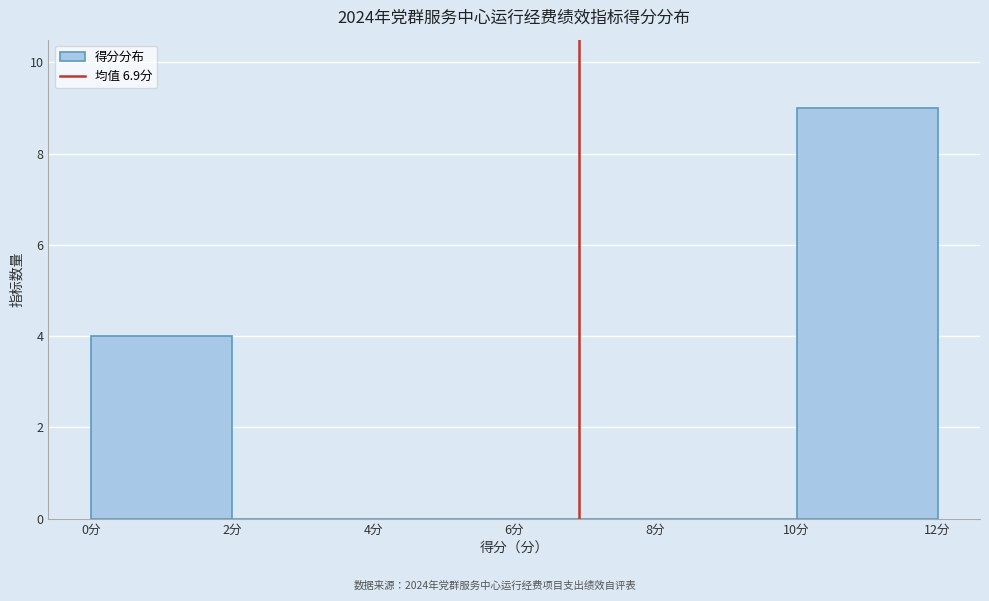

Which range on the x-axis has the tallest bar?

10 to 12